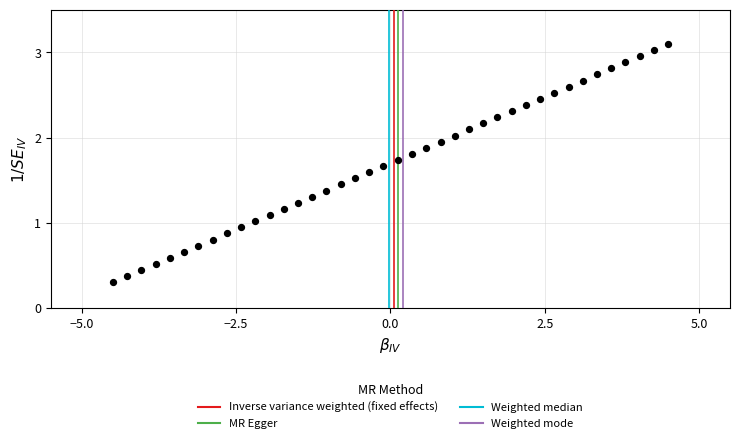

What is the range of Y values (max minus min)?

2.8